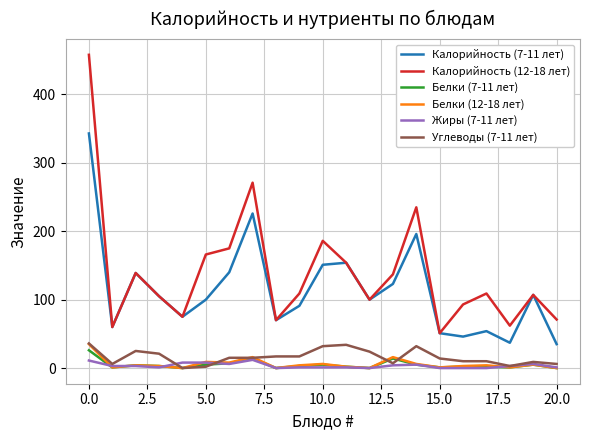

True or false: Калорийность (12-18 лет) and Углеводы (7-11 лет) cross at least once.

False